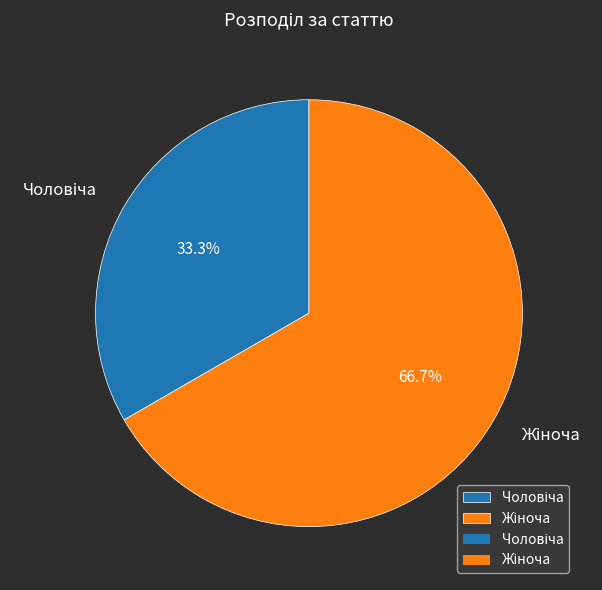

Is there any slice that represents more than half of the pie?

Yes